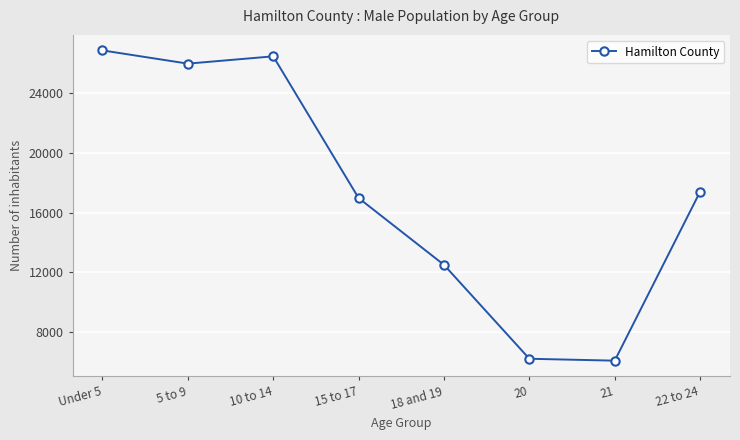

What is the label of the 7th point from the right?

5 to 9